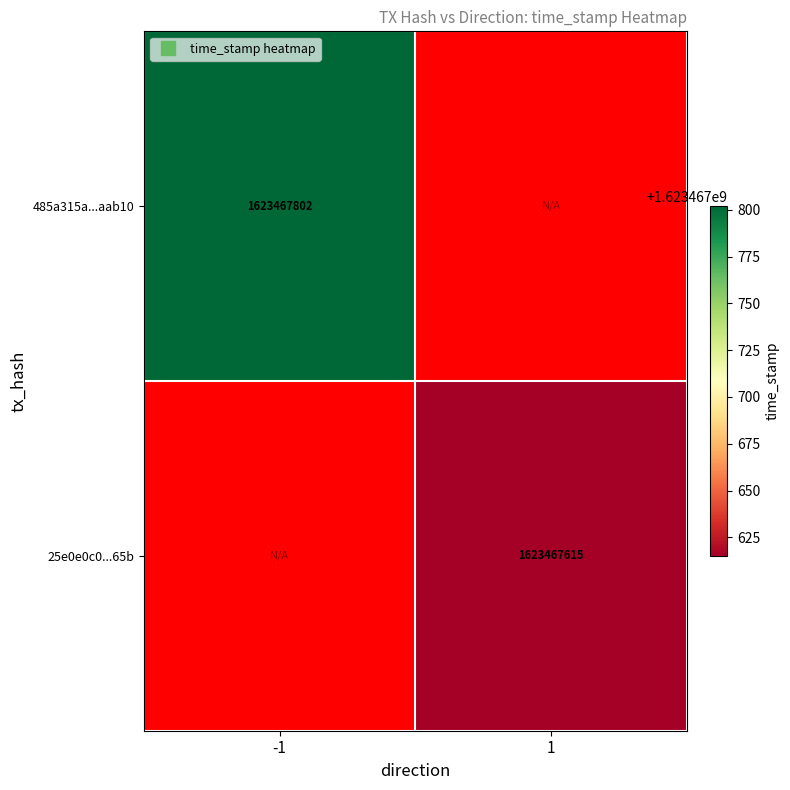

At which category is the sum across all series the highest?

-1